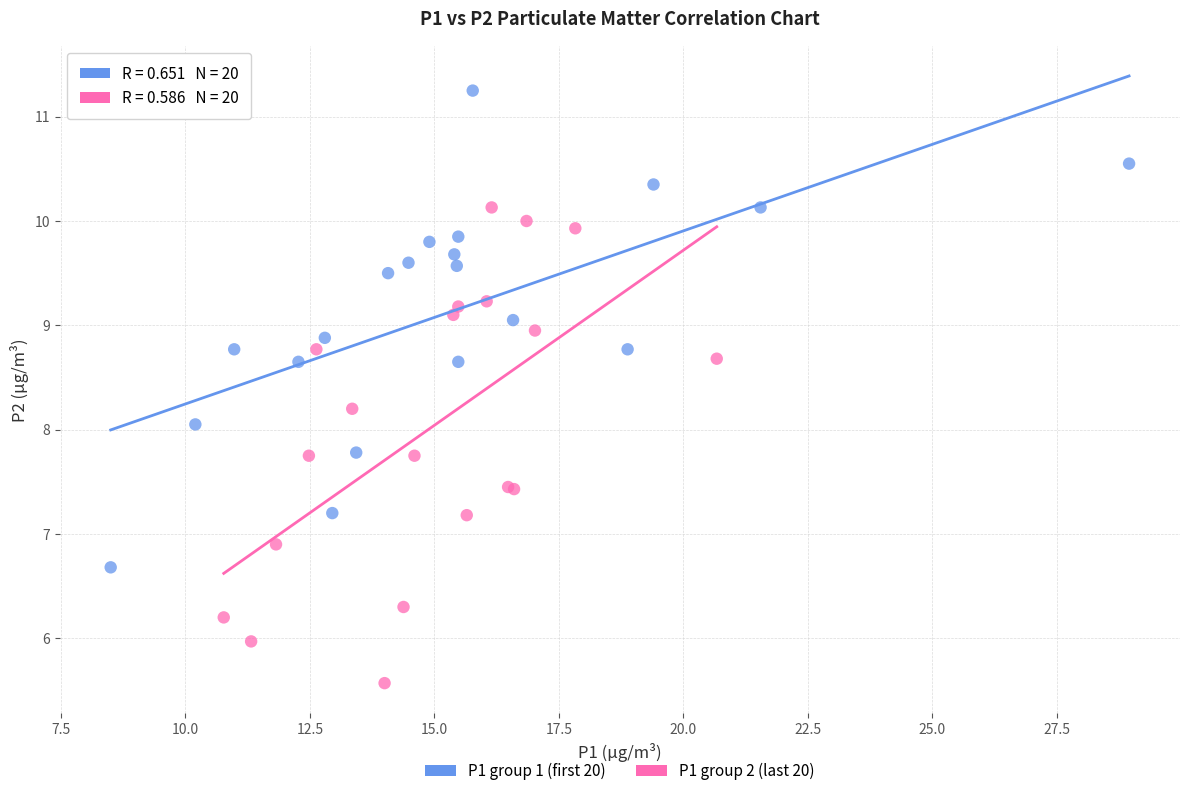

Which series contains the highest Y value?

P1 group 1 (first 20)